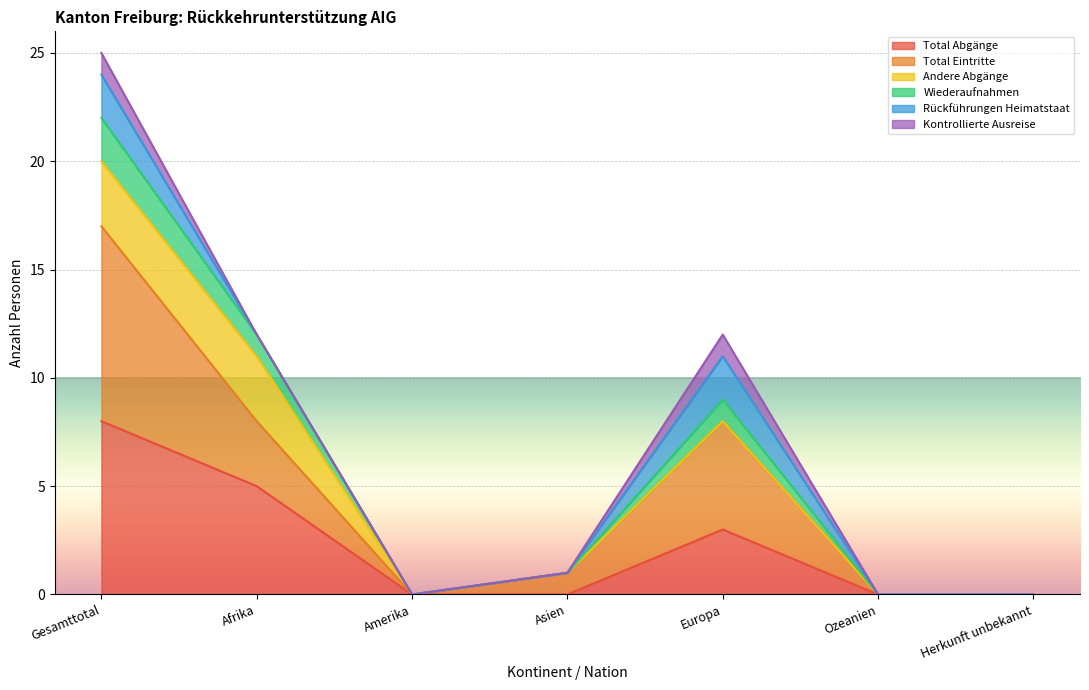

What are all the series names shown in the legend?

Total Abgänge, Total Eintritte, Andere Abgänge, Wiederaufnahmen, Rückführungen Heimatstaat, Kontrollierte Ausreise